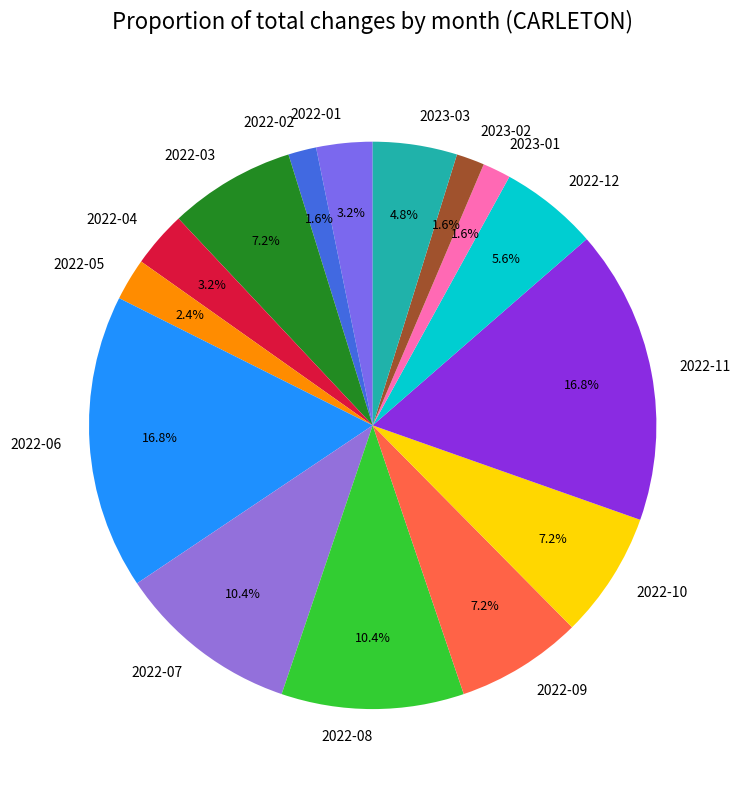

Count the number of slices in the pie.

15